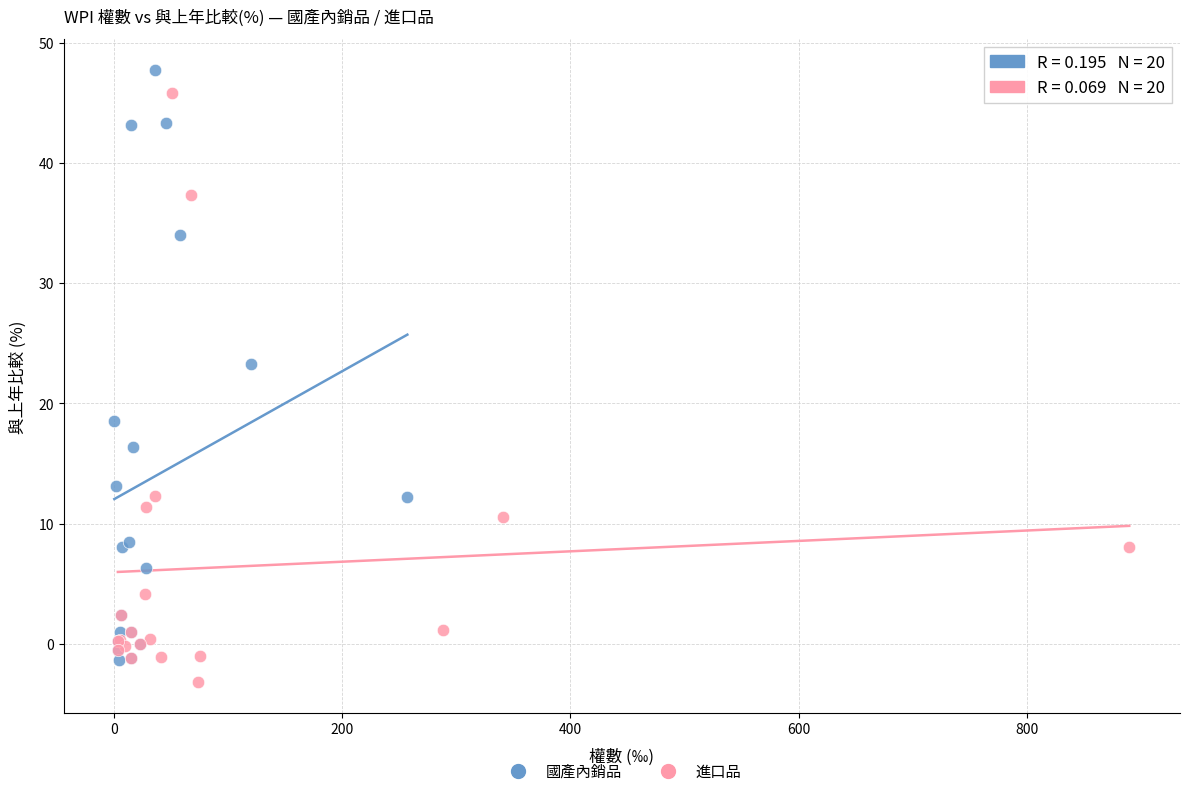

Which series reaches the minimum Y coordinate?

進口品